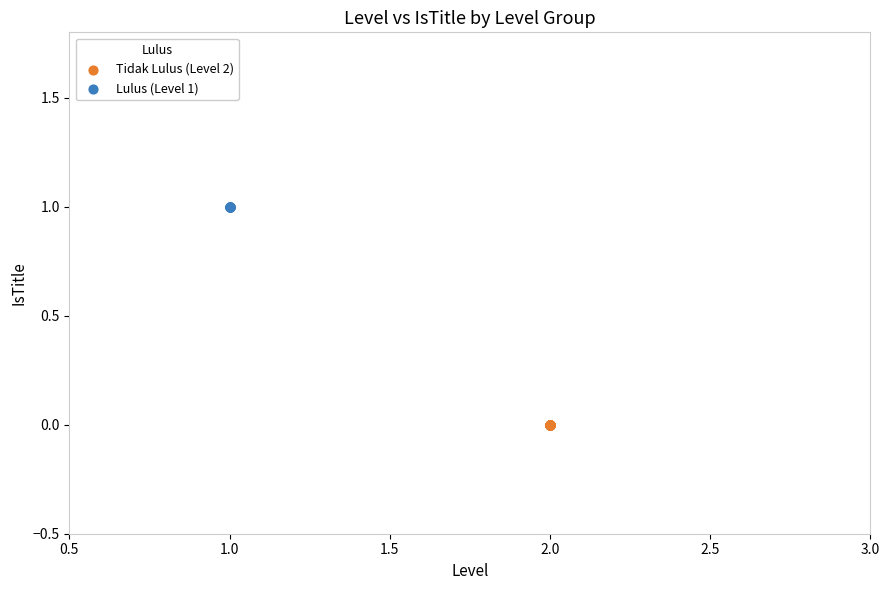

Which series contains the lowest Y value?

Tidak Lulus (Level 2)